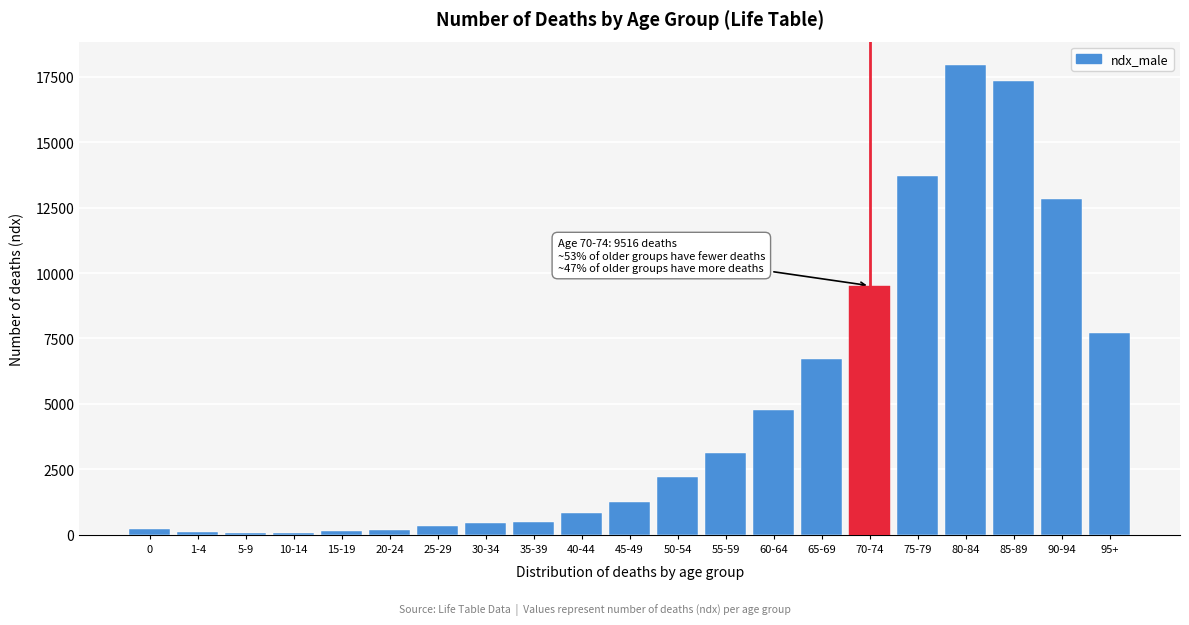

What is the sum of all values?

100001